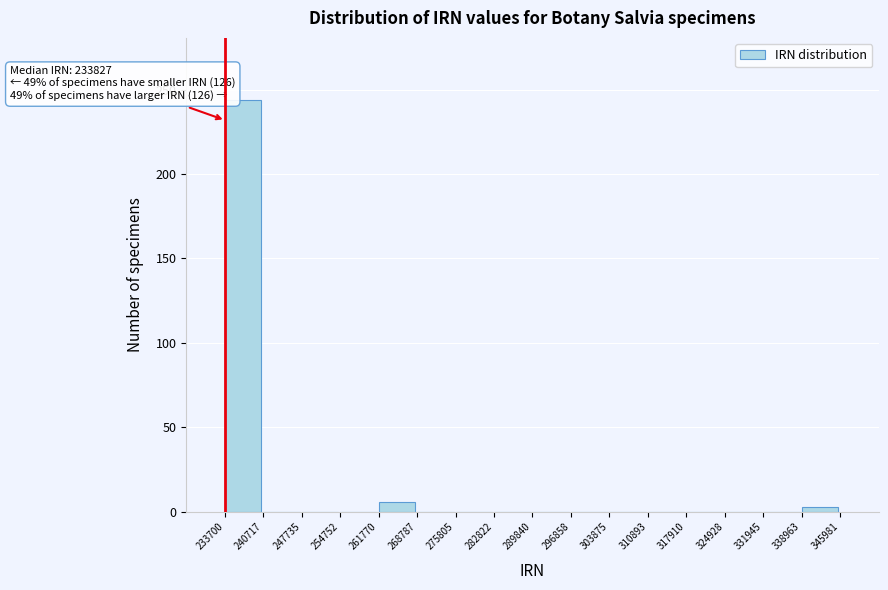

Which range on the x-axis has the tallest bar?

233700 to 240717